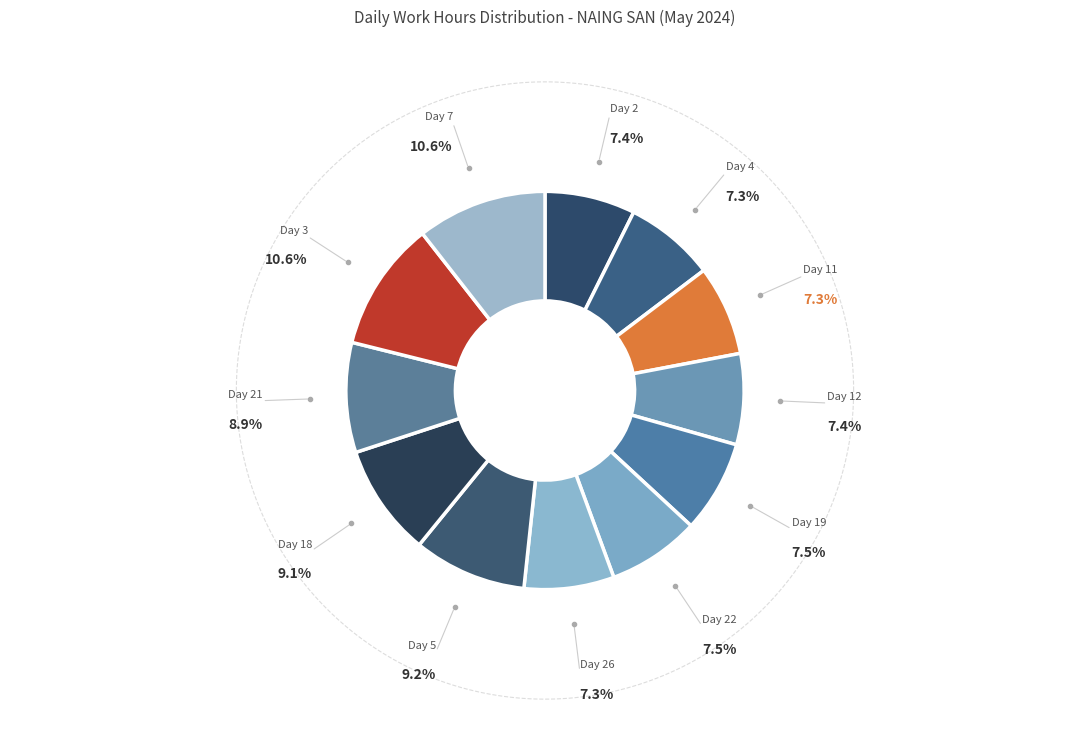

Is there any slice that represents more than half of the pie?

No